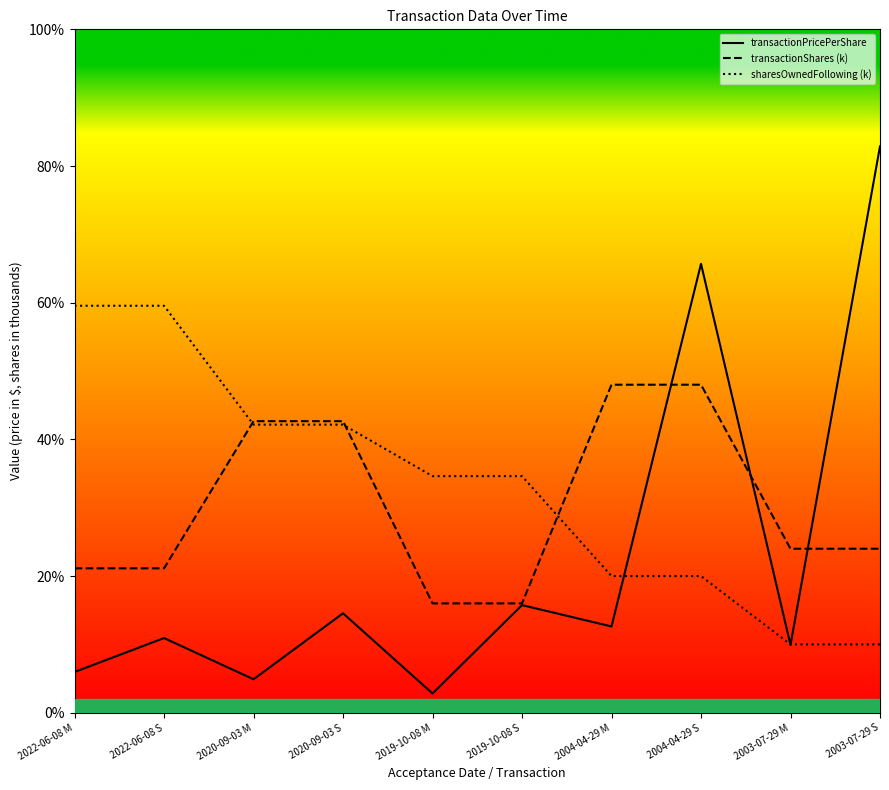

What is the value of the sharesOwnedFollowing (k) point at the 3rd from the left?

42.2